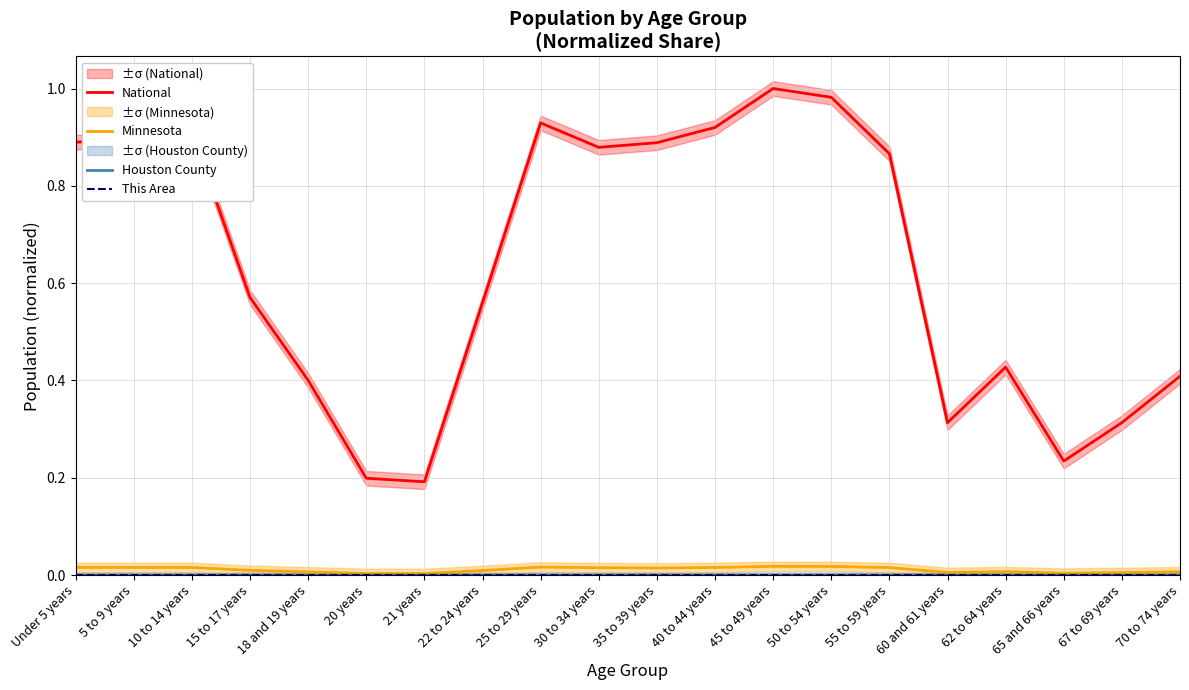

At which label is Houston County closest to 0?

21 years